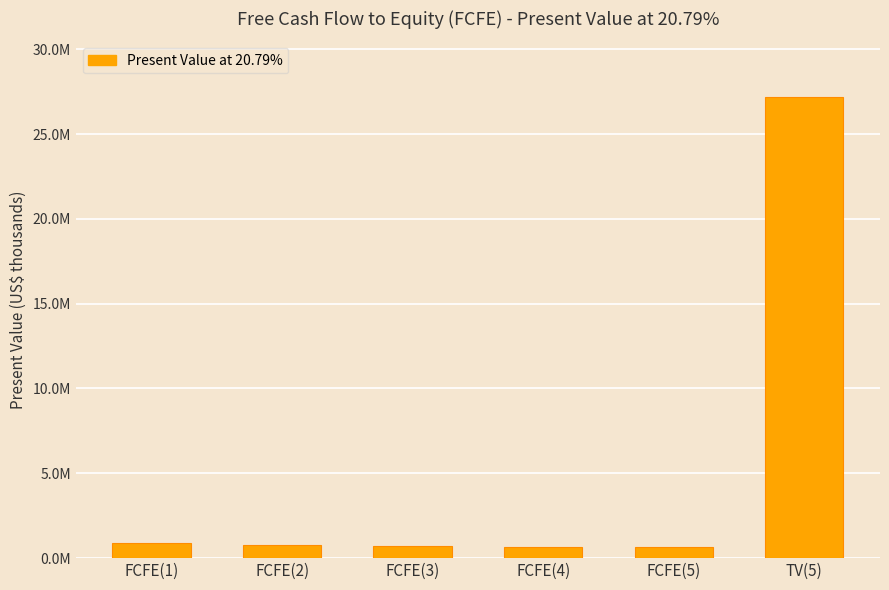

Are the bars horizontal?

No